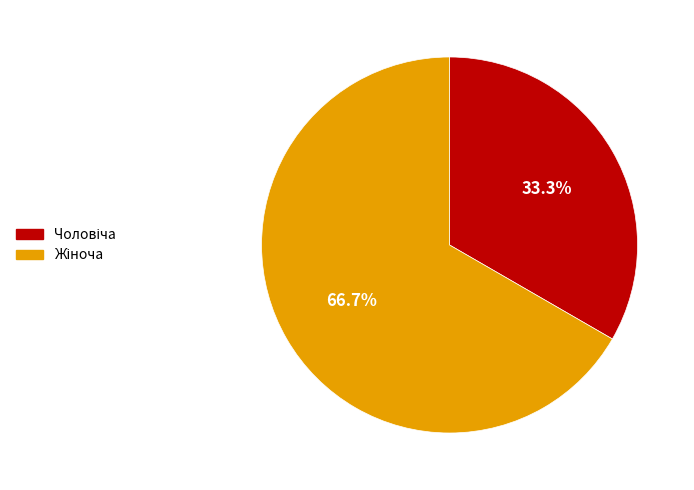

Is there any slice that represents more than half of the pie?

Yes